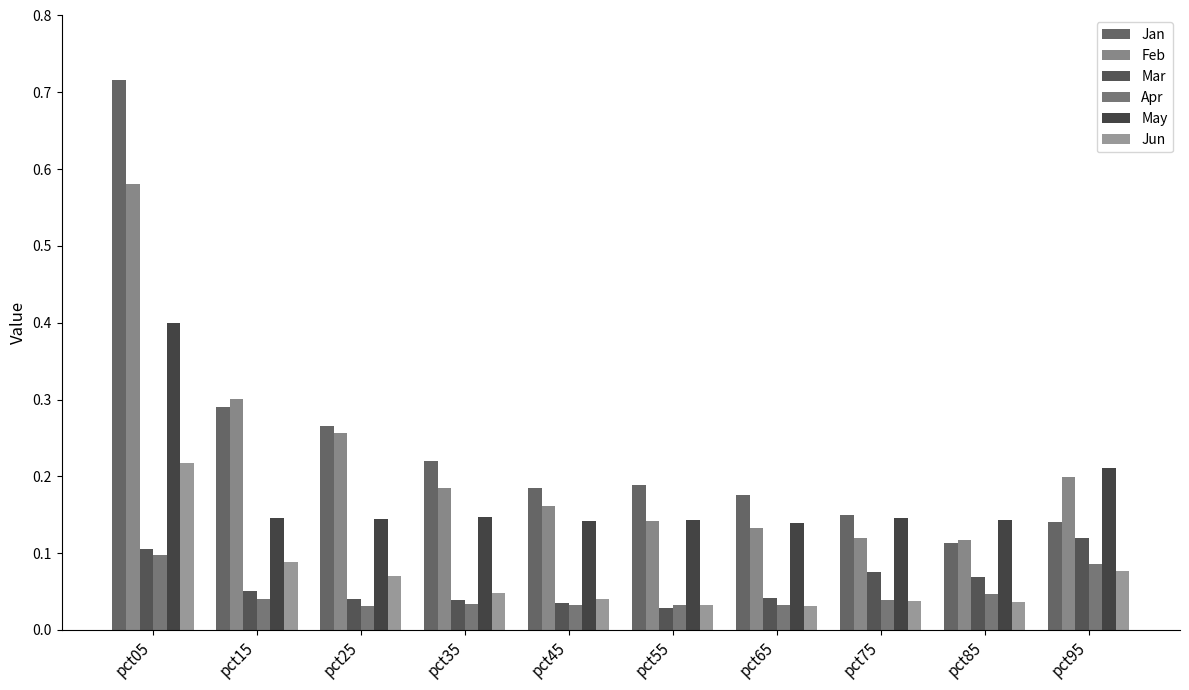

Reading left to right, what are all the values shown in this chart?

Jan: pct05=0.7	pct15=0.3	pct25=0.3	pct35=0.2	pct45=0.2	pct55=0.2	pct65=0.2	pct75=0.1	pct85=0.1	pct95=0.1
Feb: pct05=0.6	pct15=0.3	pct25=0.3	pct35=0.2	pct45=0.2	pct55=0.1	pct65=0.1	pct75=0.1	pct85=0.1	pct95=0.2
Mar: pct05=0.1	pct15=0.1	pct25=0.0	pct35=0.0	pct45=0.0	pct55=0.0	pct65=0.0	pct75=0.1	pct85=0.1	pct95=0.1
Apr: pct05=0.1	pct15=0.0	pct25=0.0	pct35=0.0	pct45=0.0	pct55=0.0	pct65=0.0	pct75=0.0	pct85=0.0	pct95=0.1
May: pct05=0.4	pct15=0.1	pct25=0.1	pct35=0.1	pct45=0.1	pct55=0.1	pct65=0.1	pct75=0.1	pct85=0.1	pct95=0.2
Jun: pct05=0.2	pct15=0.1	pct25=0.1	pct35=0.0	pct45=0.0	pct55=0.0	pct65=0.0	pct75=0.0	pct85=0.0	pct95=0.1